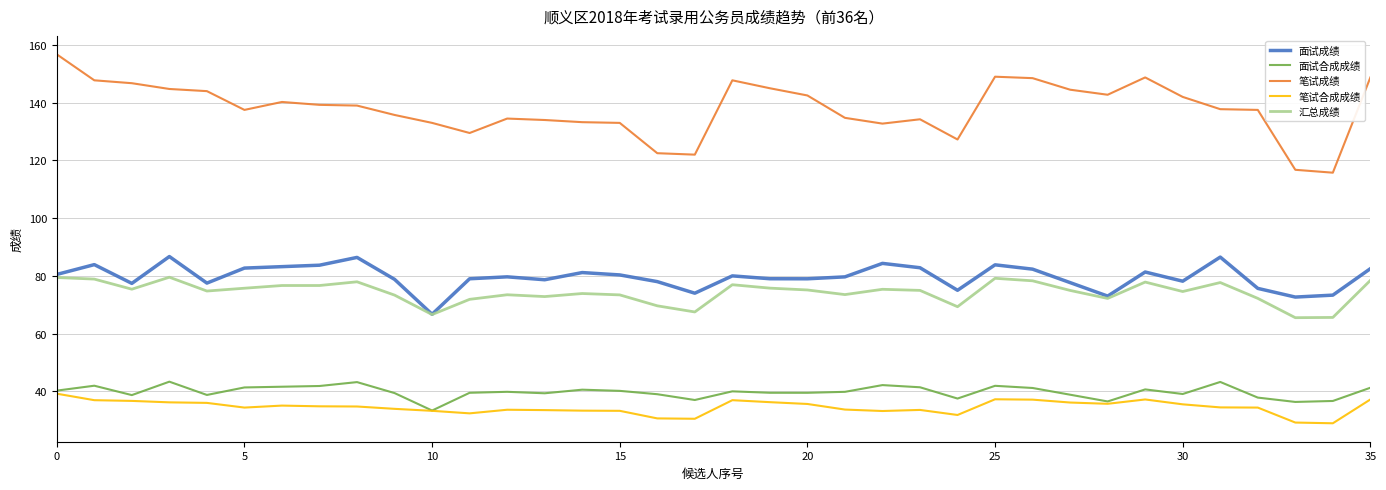

True or false: 面试成绩 and 面试合成成绩 intersect in this chart.

False